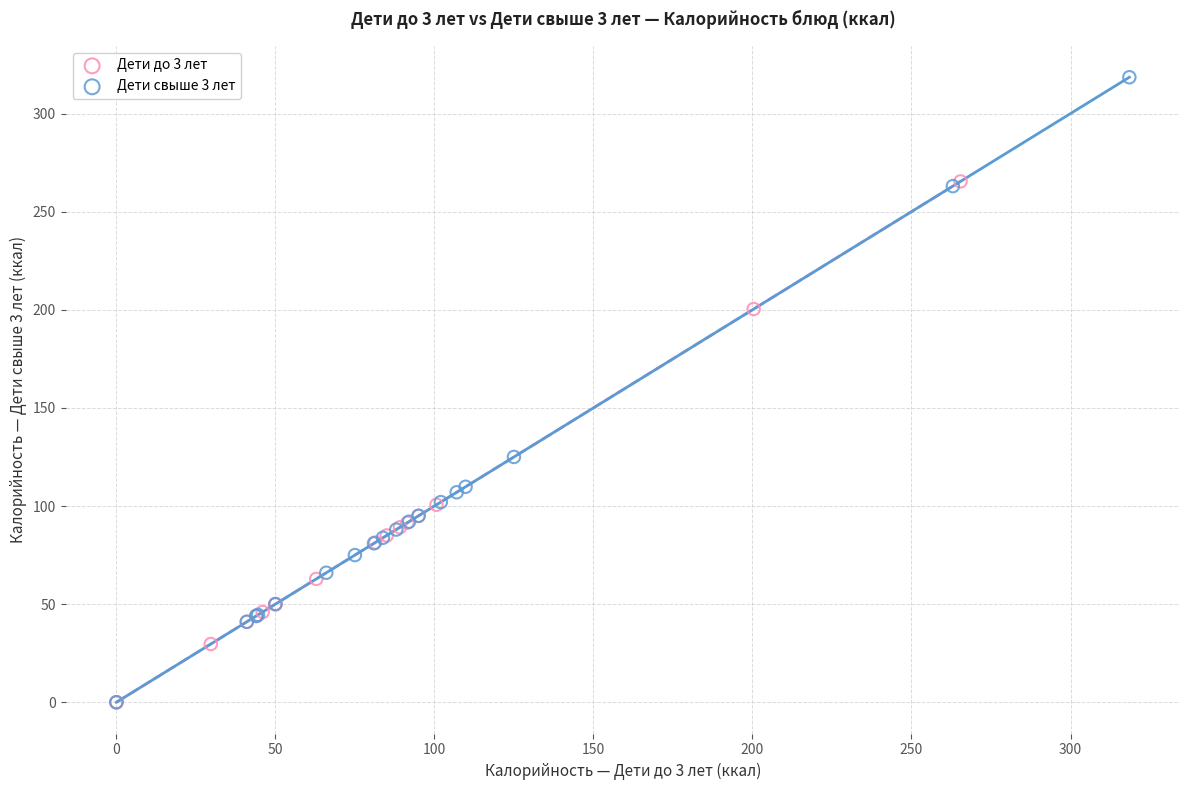

Which series has the largest Y range (max minus min)?

Дети свыше 3 лет